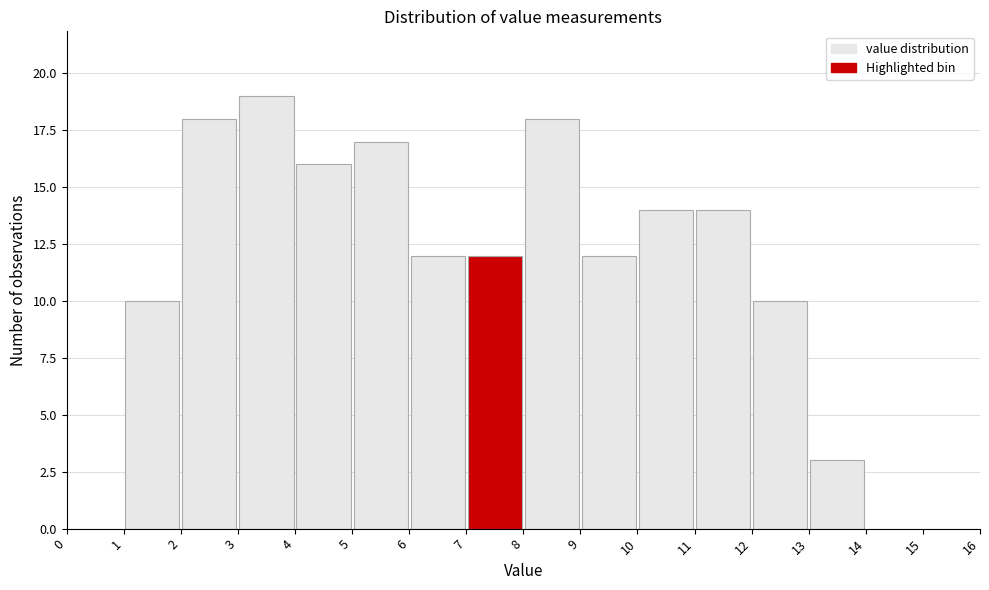

Reading left to right, list every bar in this chart as the range it spans on the x-axis followed by its height. The values are not printed on the chart, so give them approximately, as read against the axis.

0 to 1: 0
1 to 2: 10
2 to 3: 18
3 to 4: 19
4 to 5: 16
5 to 6: 17
6 to 7: 12
7 to 8: 12
8 to 9: 18
9 to 10: 12
10 to 11: 14
11 to 12: 14
12 to 13: 10
13 to 14: 3
14 to 15: 0
15 to 16: 0